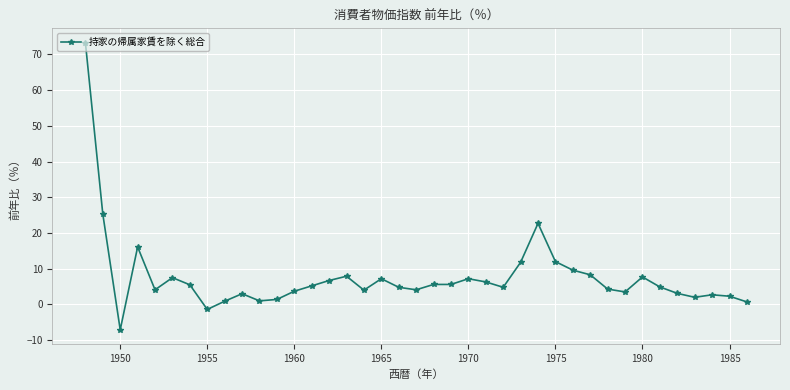

What is the average value?

7.6